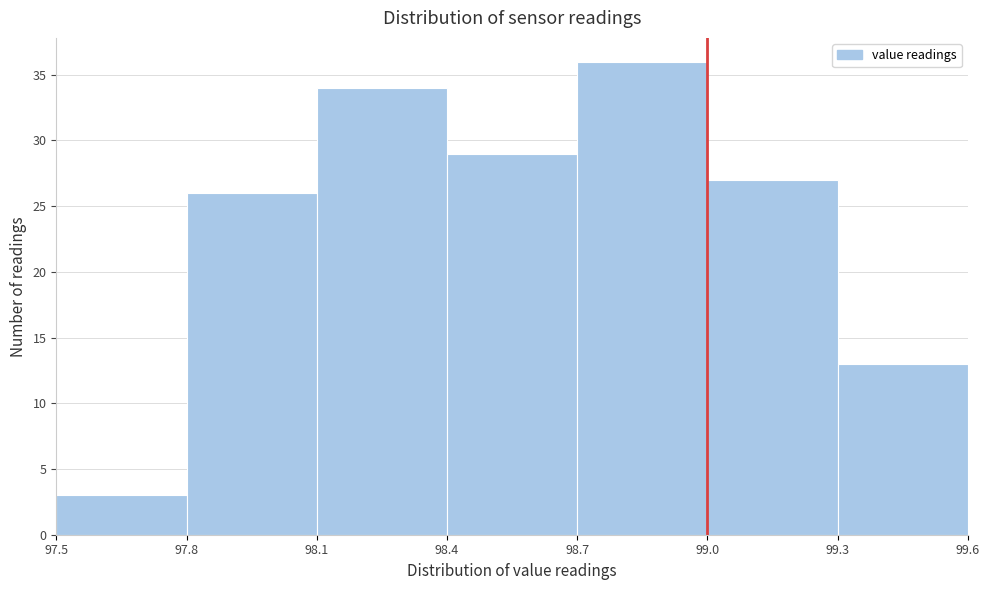

What is the height of the bar covering 98.1 to 98.4 on the x-axis? The values are not printed on the chart, so give them approximately, as read against the axis.

34